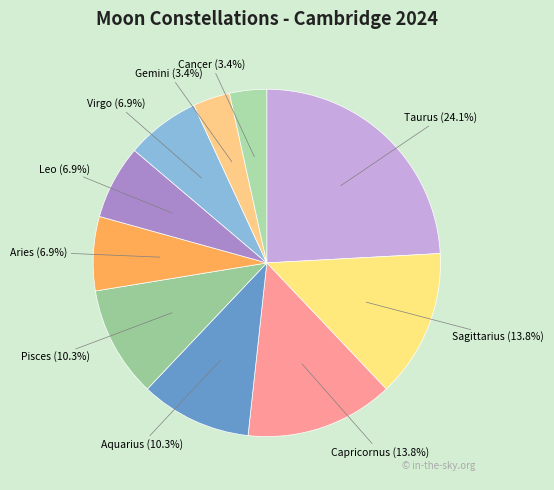

Count the number of slices in the pie.

10